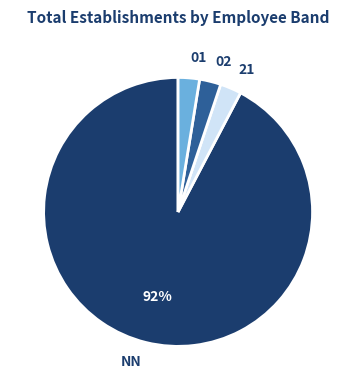

Is there a majority slice in this chart?

Yes